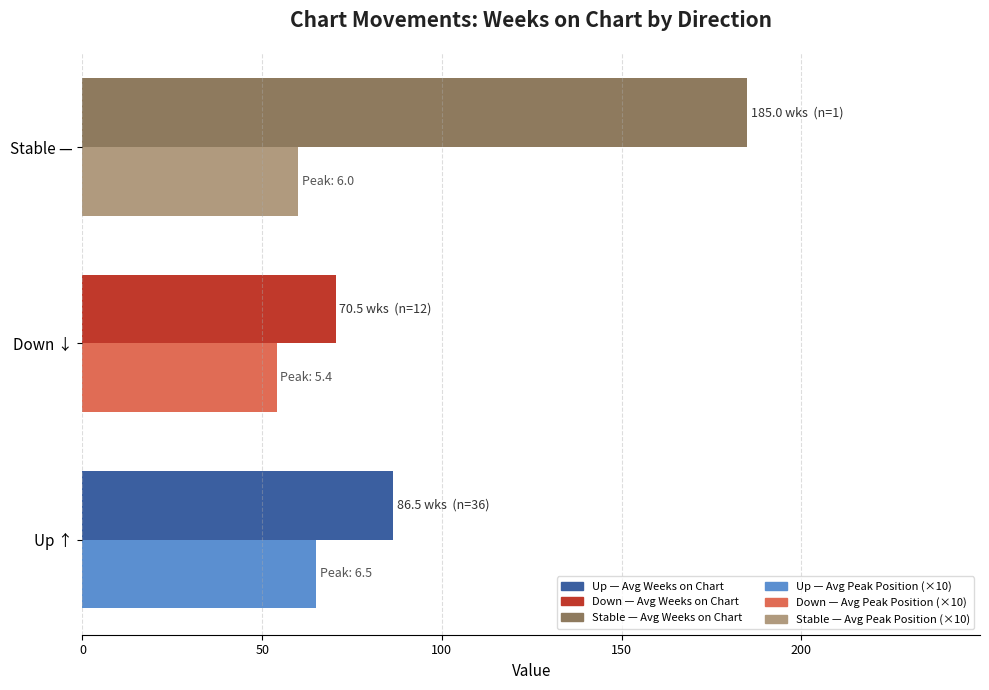

What is the difference between the highest and lowest values at Up ↑?

21.5